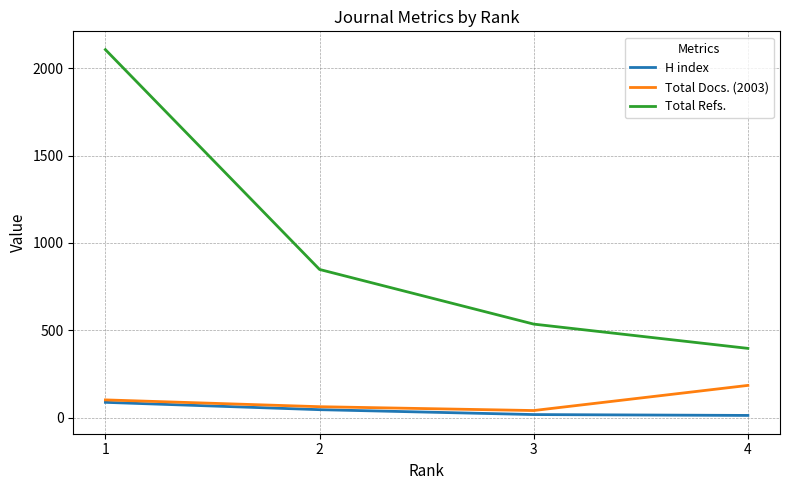

What is the difference between the Total Refs. values at 3 and 4?

139